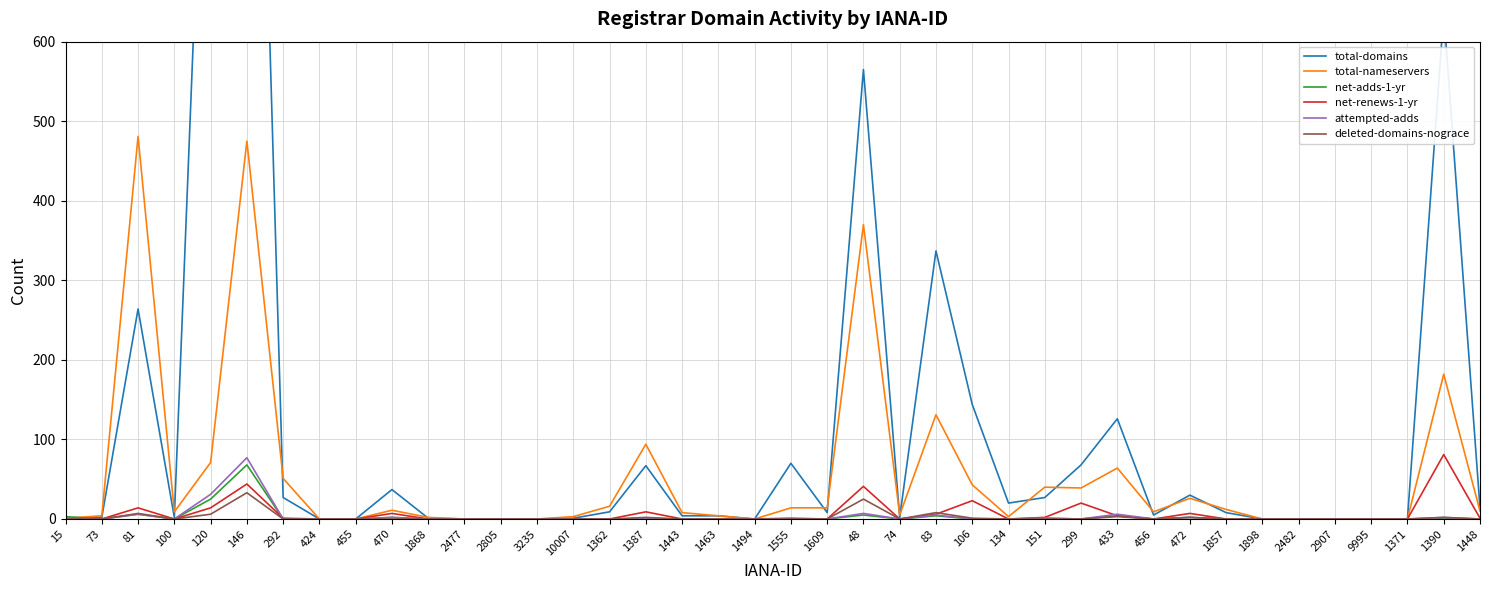

Between 1362 and 106, which series saw the biggest shift?

total-domains